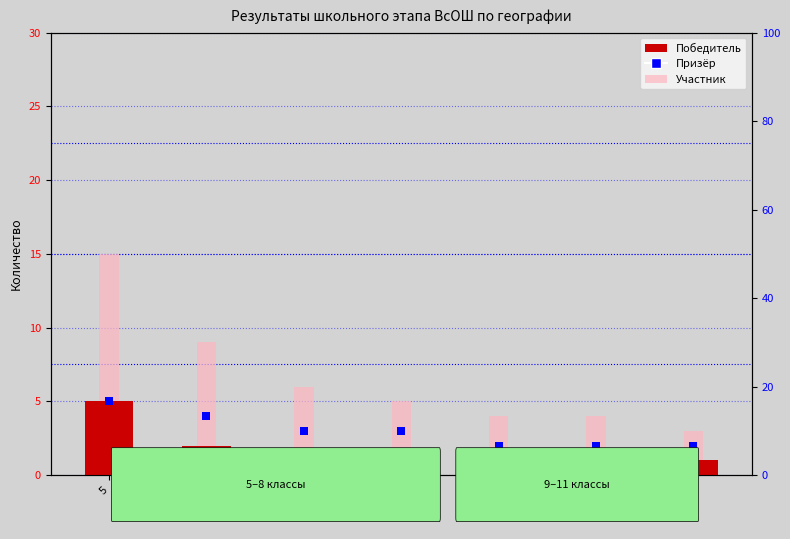

Is the value of Призёр at 9 greater than the value of Участник at 9?

No